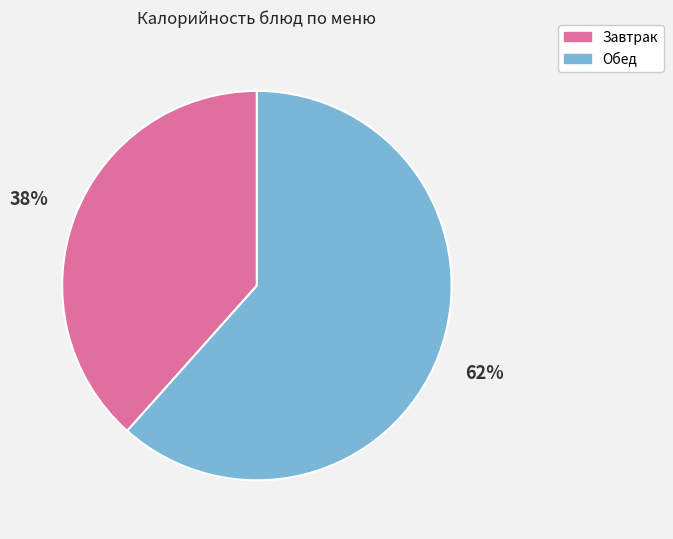

Is there a majority slice in this chart?

Yes